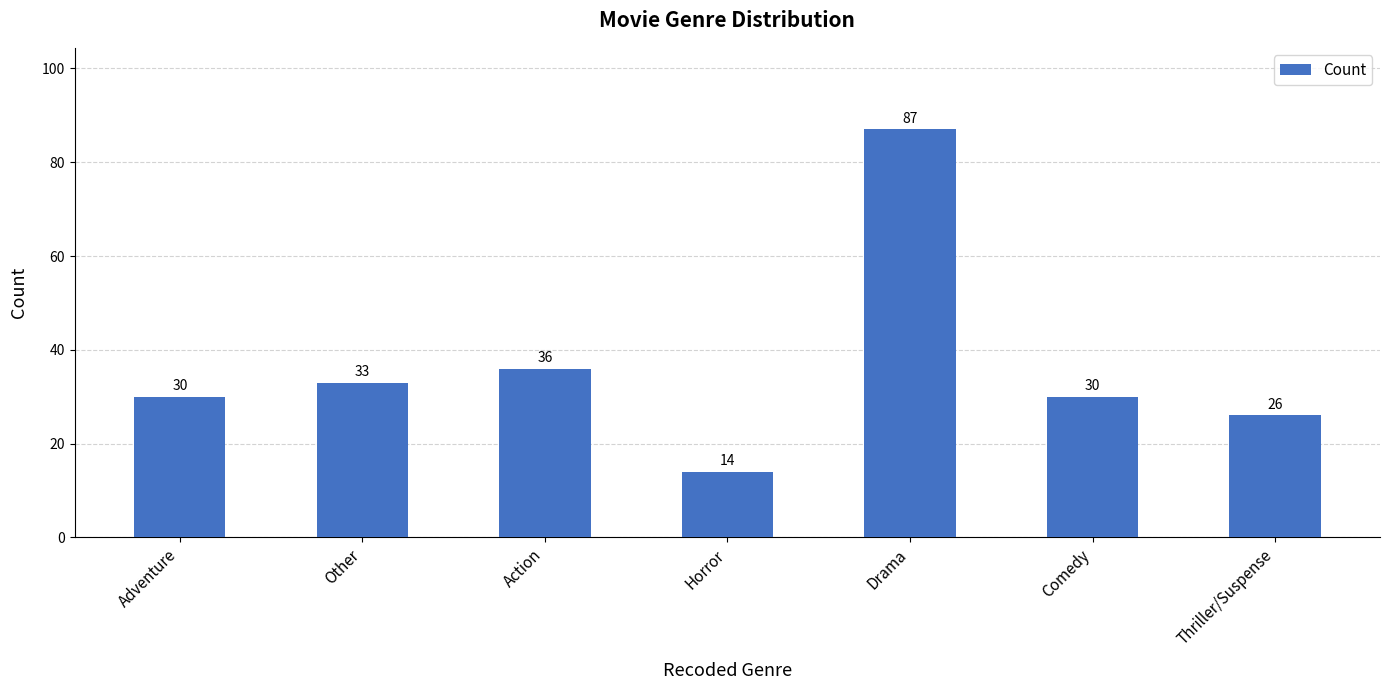

What position from the left is Action?

3